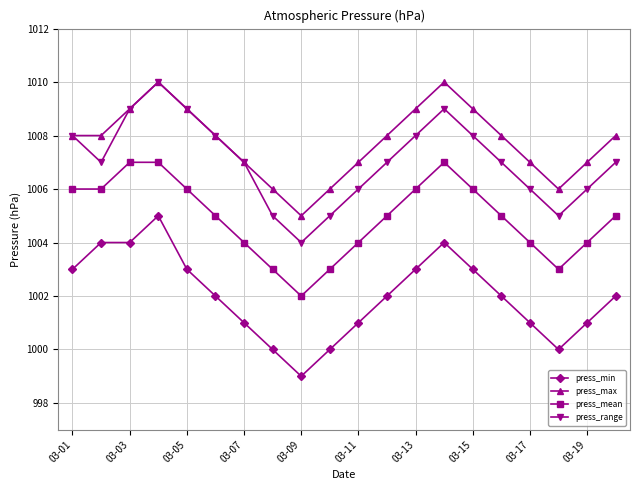

True or false: press_range has more than 1 interior local peaks.

True